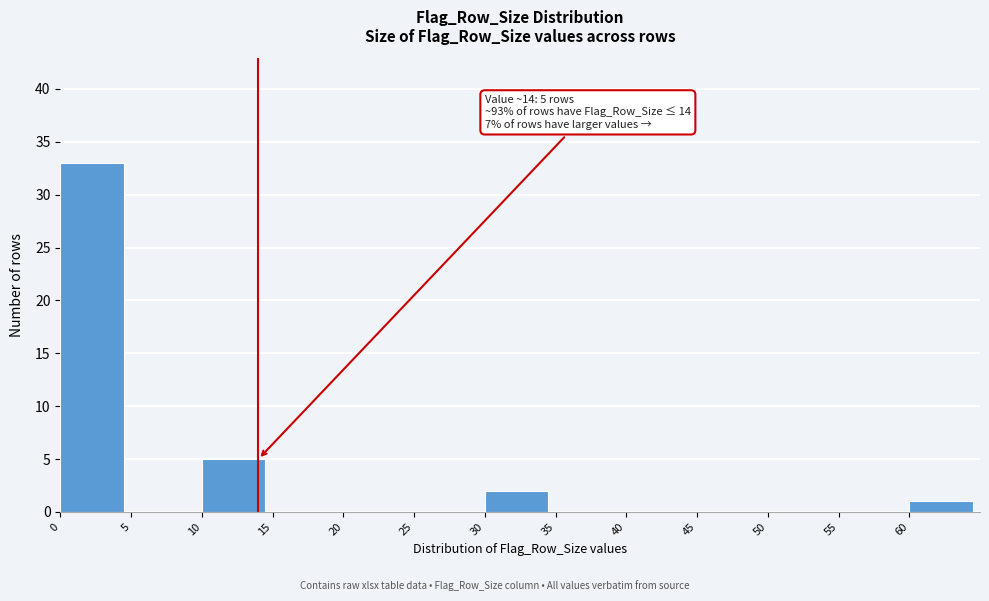

Over which range of the x-axis is the bar tallest?

0 to 5